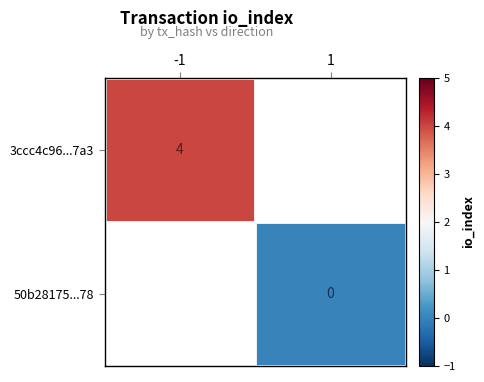

What is the greatest value displayed?

4.0